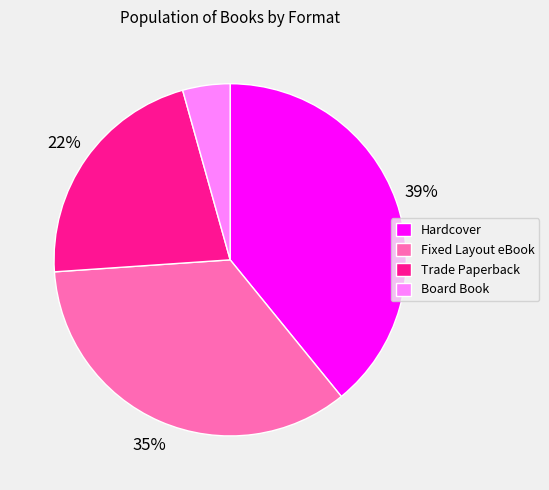

What is the largest slice in the pie chart?

Hardcover